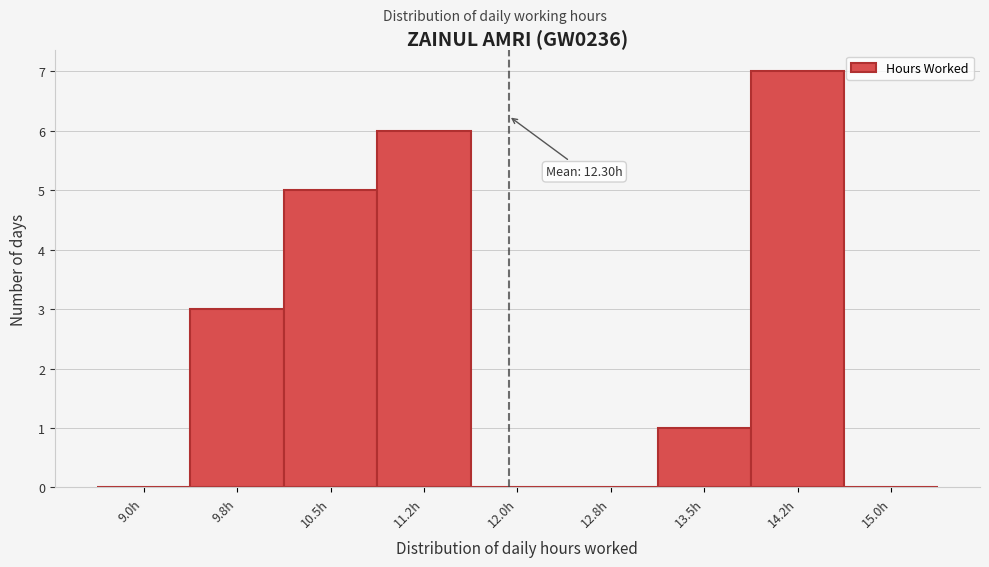

Reading right to left, extract all data points from this chart.

15.0h=0	14.2h=7	13.5h=1	12.8h=0	12.0h=0	11.2h=6	10.5h=5	9.8h=3	9.0h=0